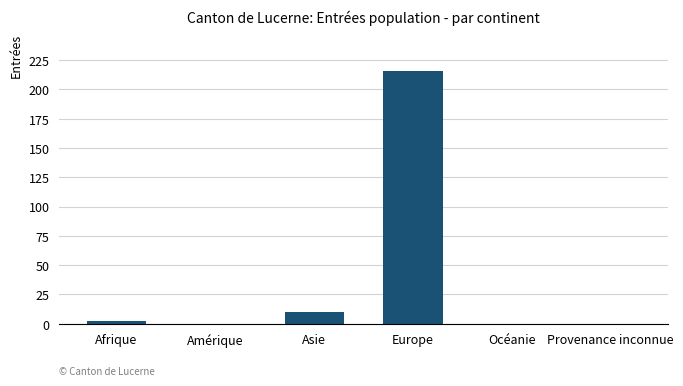

What is the change in value from Afrique to Océanie?

-2